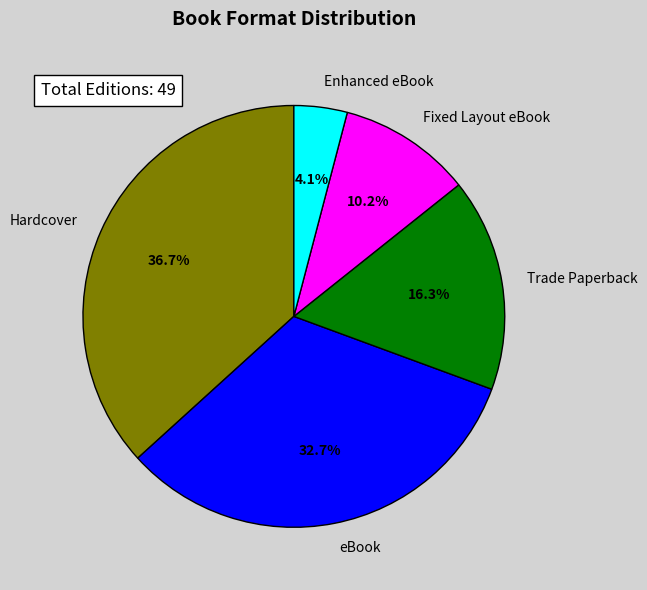

To the nearest percent, what percentage of the pie is Trade Paperback?

16%